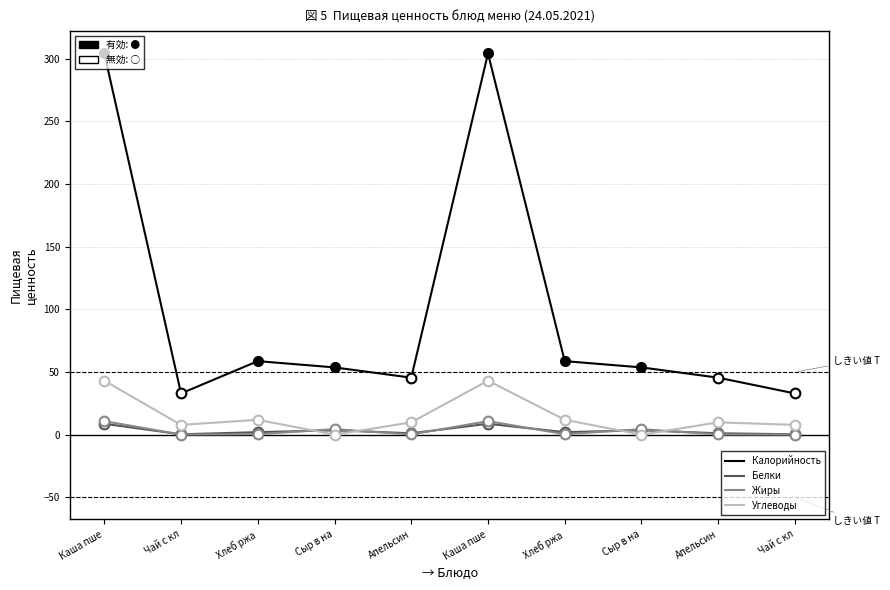

Is this an area chart (filled region under the line)?

No